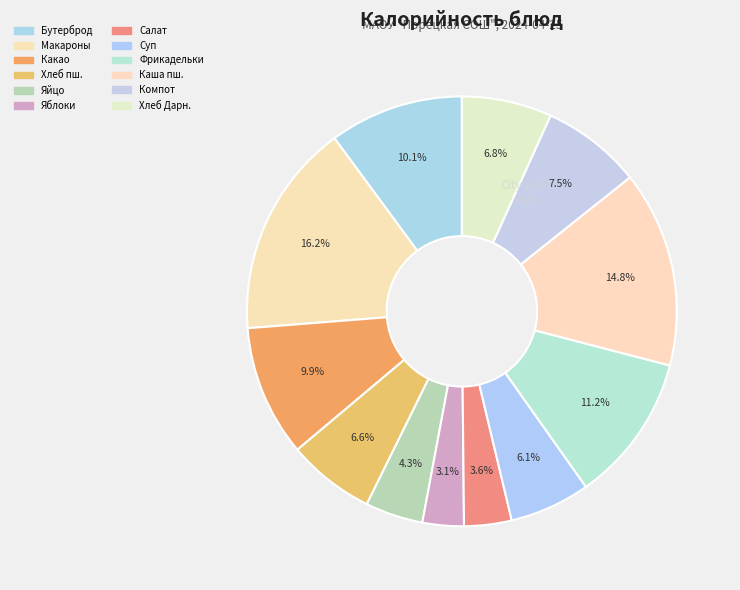

Does any single category account for the majority?

No